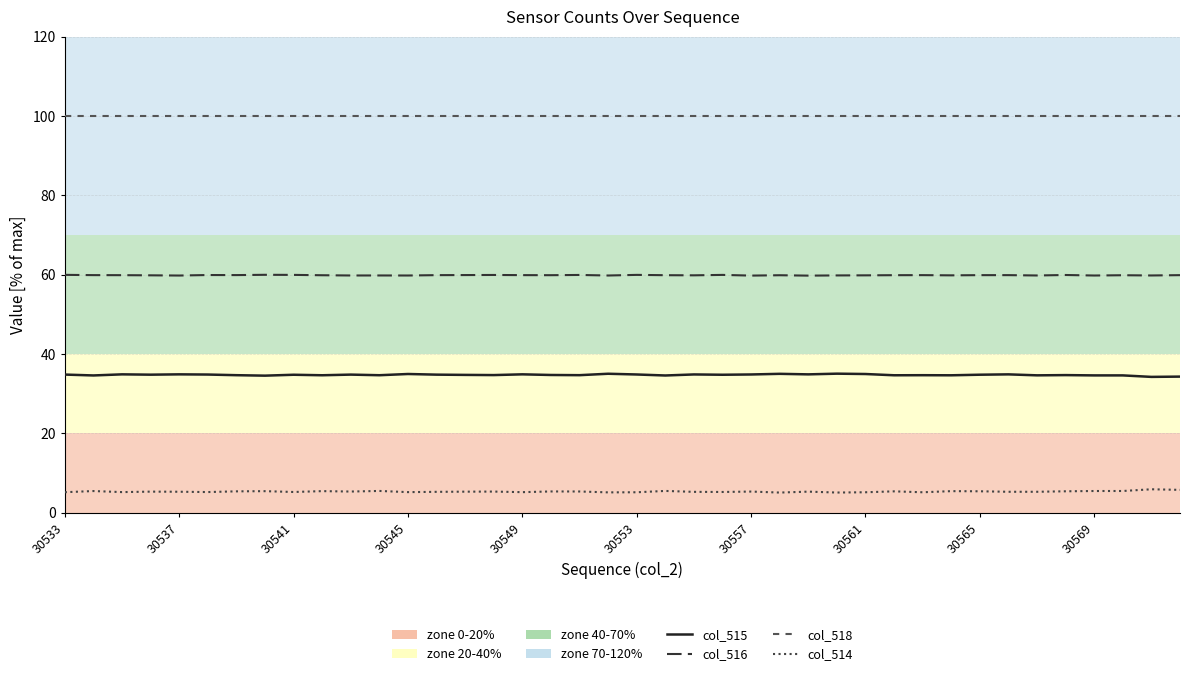

What is the minimum value shown in the chart?

5.1